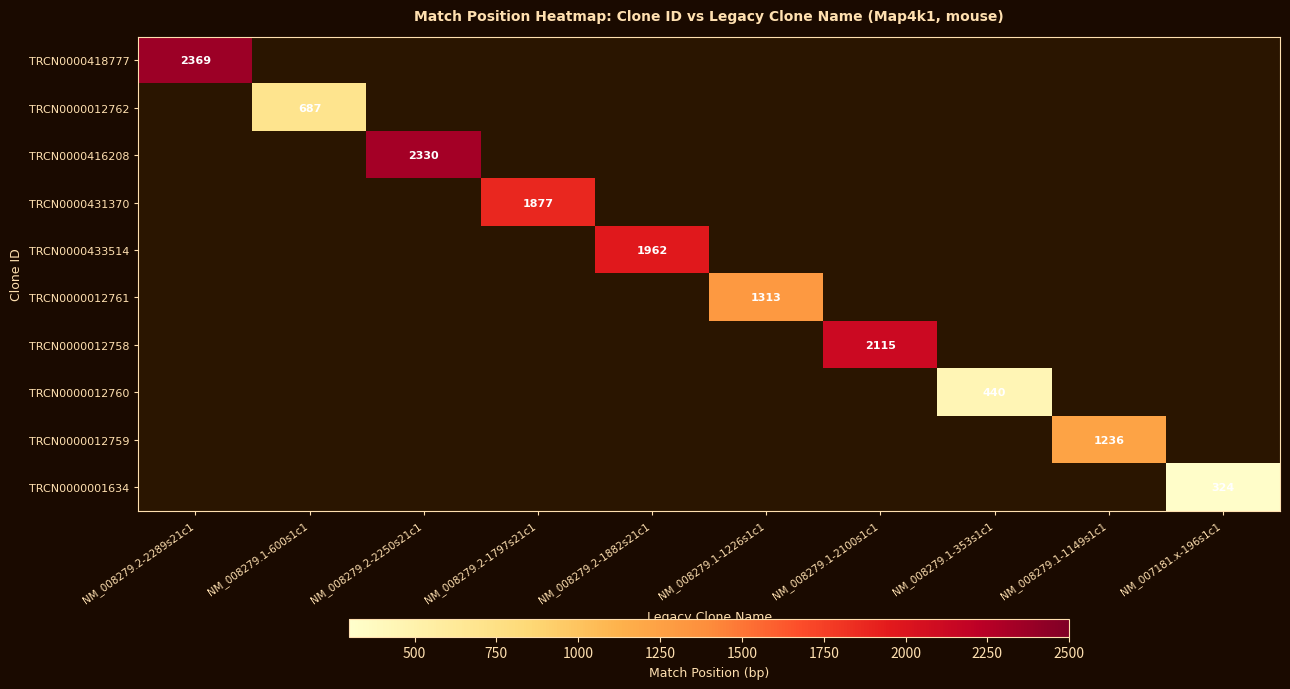

Which label corresponds to the smallest value in the chart?

NM_007181.x-196s1c1